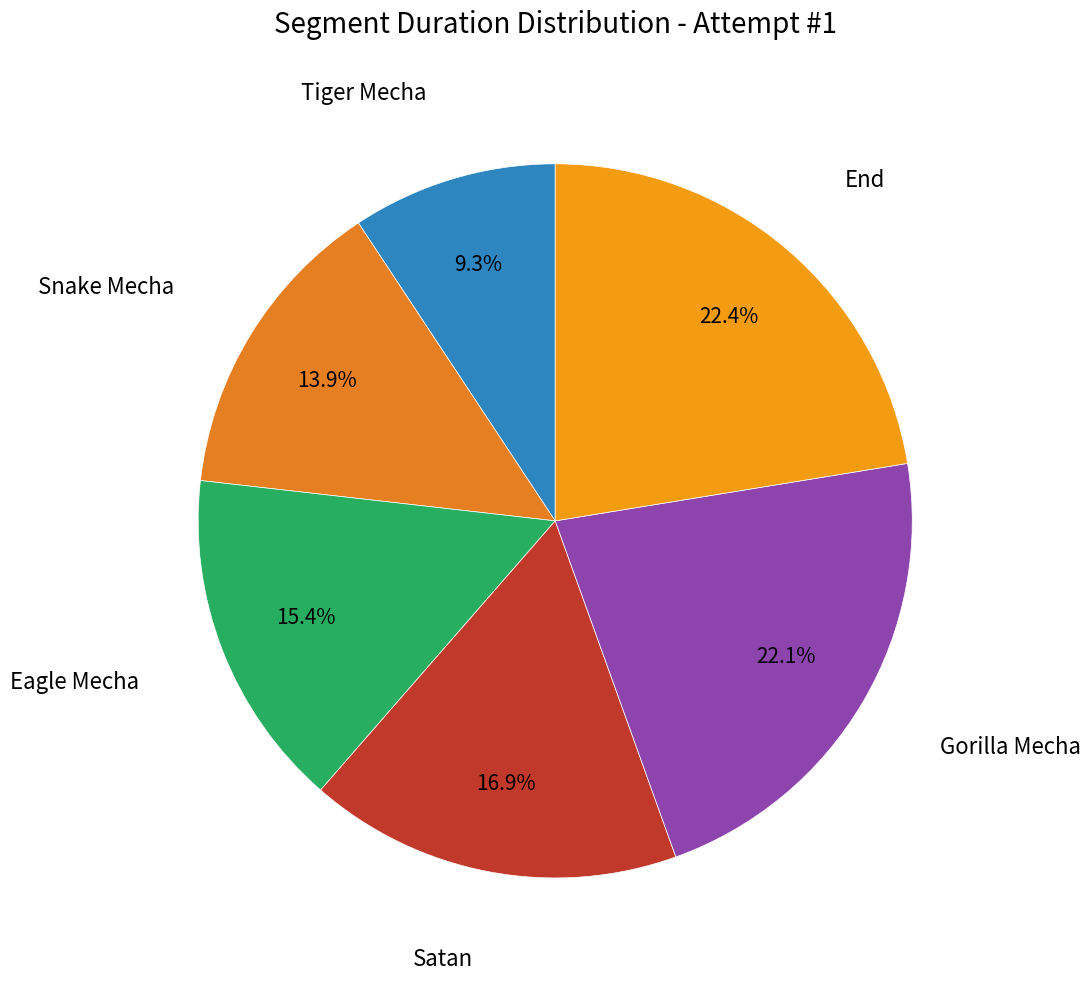

Does any single category account for the majority?

No